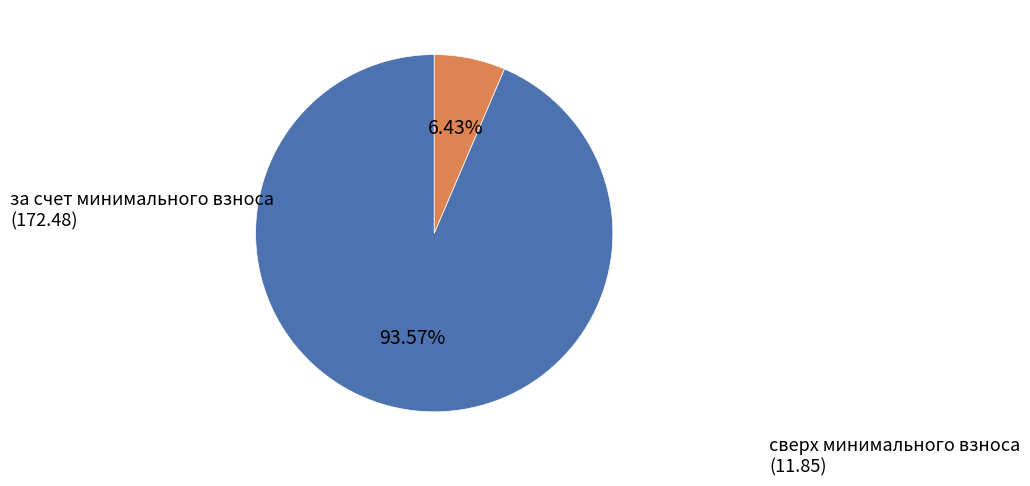

Does any single category account for the majority?

Yes